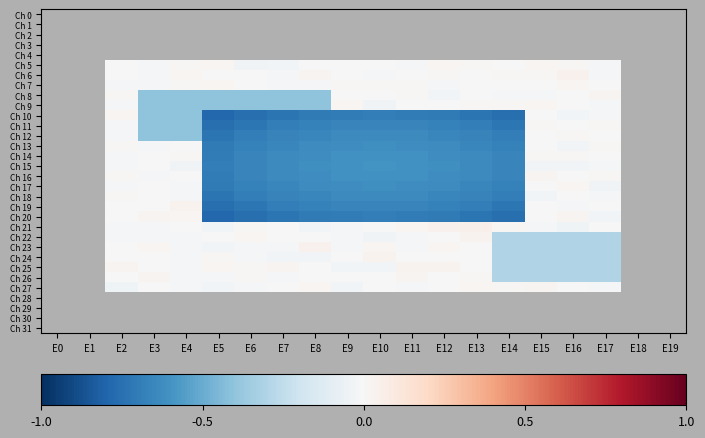

How many values in Ch 17 are below zero?

15